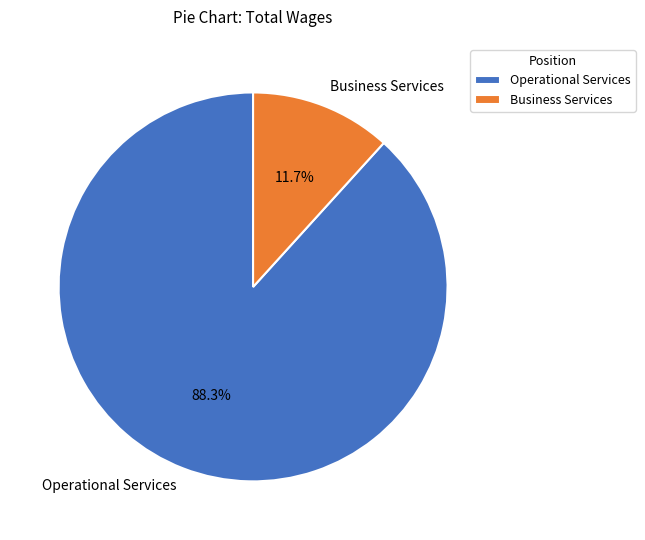

To the nearest percent, what is the difference between the Business Services and Operational Services slice percentages?

77%